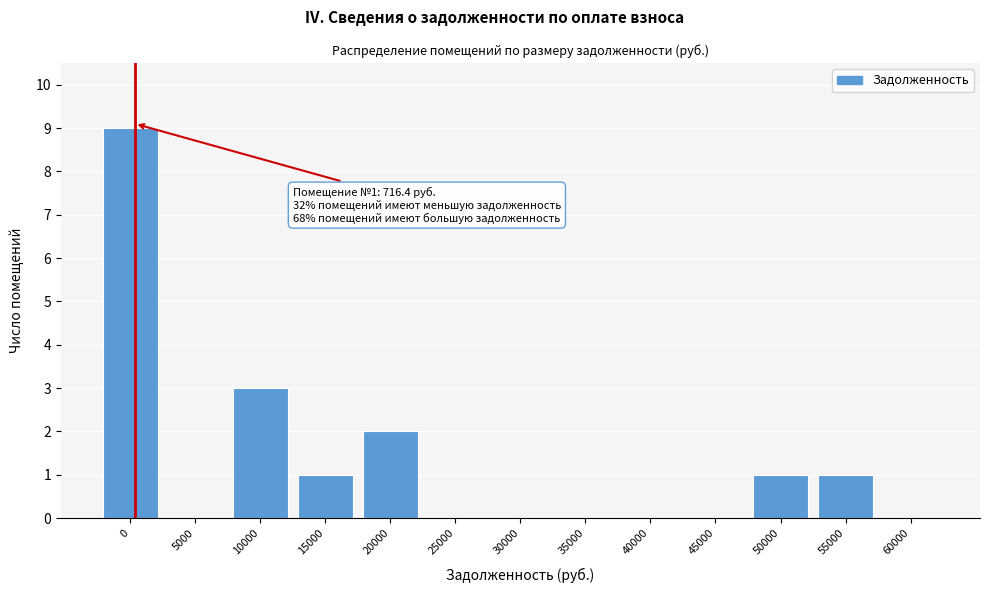

Reading left to right, transcribe all the data shown in this chart.

0=9	5000=0	10000=3	15000=1	20000=2	25000=0	30000=0	35000=0	40000=0	45000=0	50000=1	55000=1	60000=0